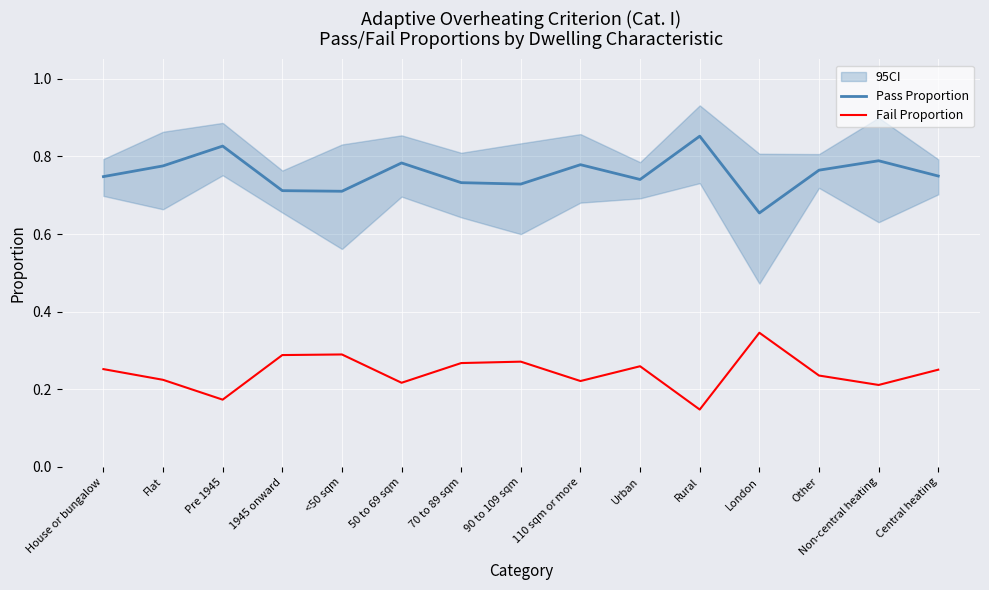

What is the difference between the highest and lowest values at 1945 onward?

0.4